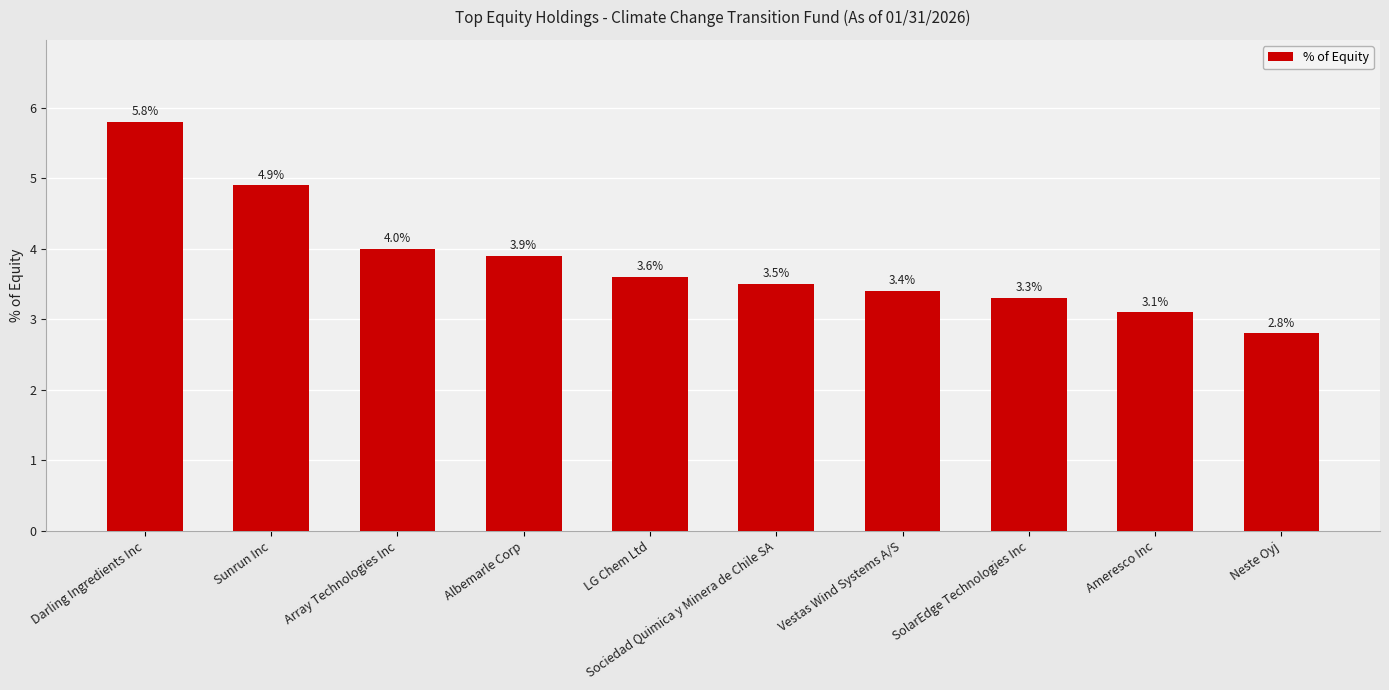

Reading left to right, list all the values displayed in this chart.

Darling Ingredients Inc=5.8	Sunrun Inc=4.9	Array Technologies Inc=4.0	Albemarle Corp=3.9	LG Chem Ltd=3.6	Sociedad Quimica y Minera de Chile SA=3.5	Vestas Wind Systems A/S=3.4	SolarEdge Technologies Inc=3.3	Ameresco Inc=3.1	Neste Oyj=2.8